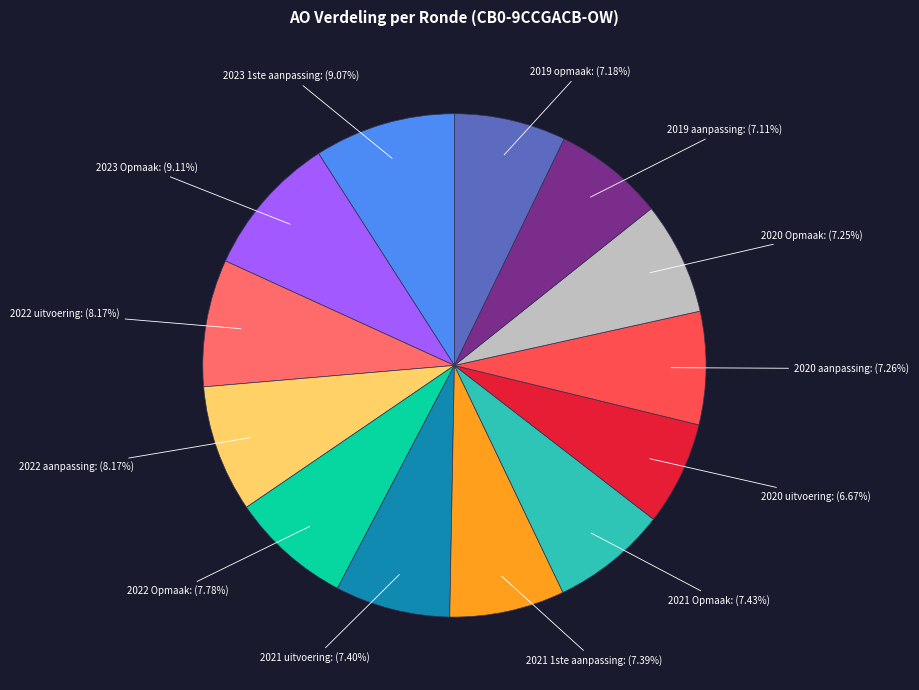

Rank the categories by value from lowest to highest.

2020 uitvoering, 2019 aanpassing, 2019 opmaak, 2020 Opmaak, 2020 aanpassing, 2021 1ste aanpassing, 2021 uitvoering, 2021 Opmaak, 2022 Opmaak, 2022 aanpassing, 2022 uitvoering, 2023 1ste aanpassing, 2023 Opmaak